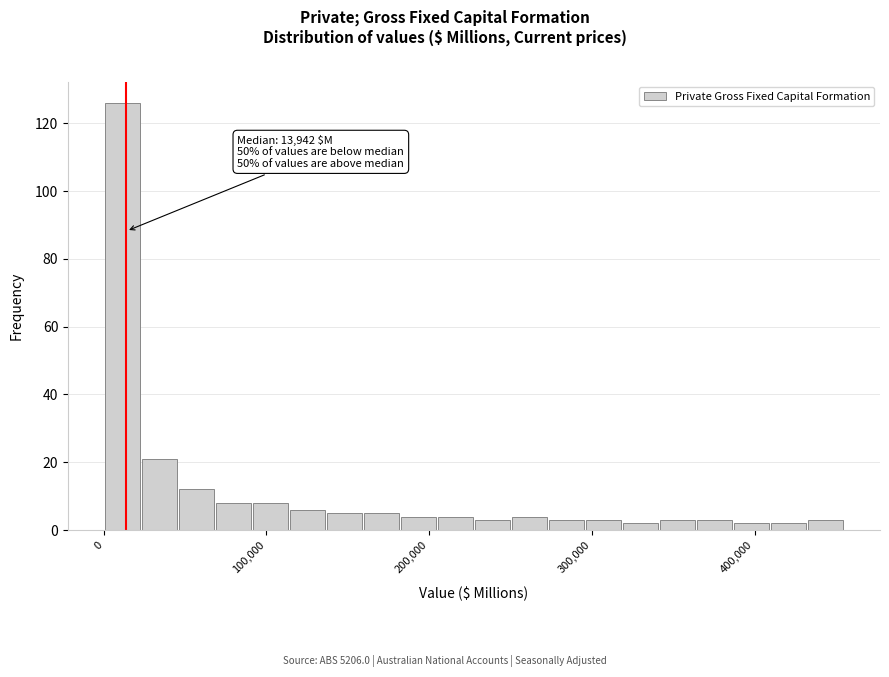

Read against the x-axis, roughly where is the centre of the tallest bar?

10000